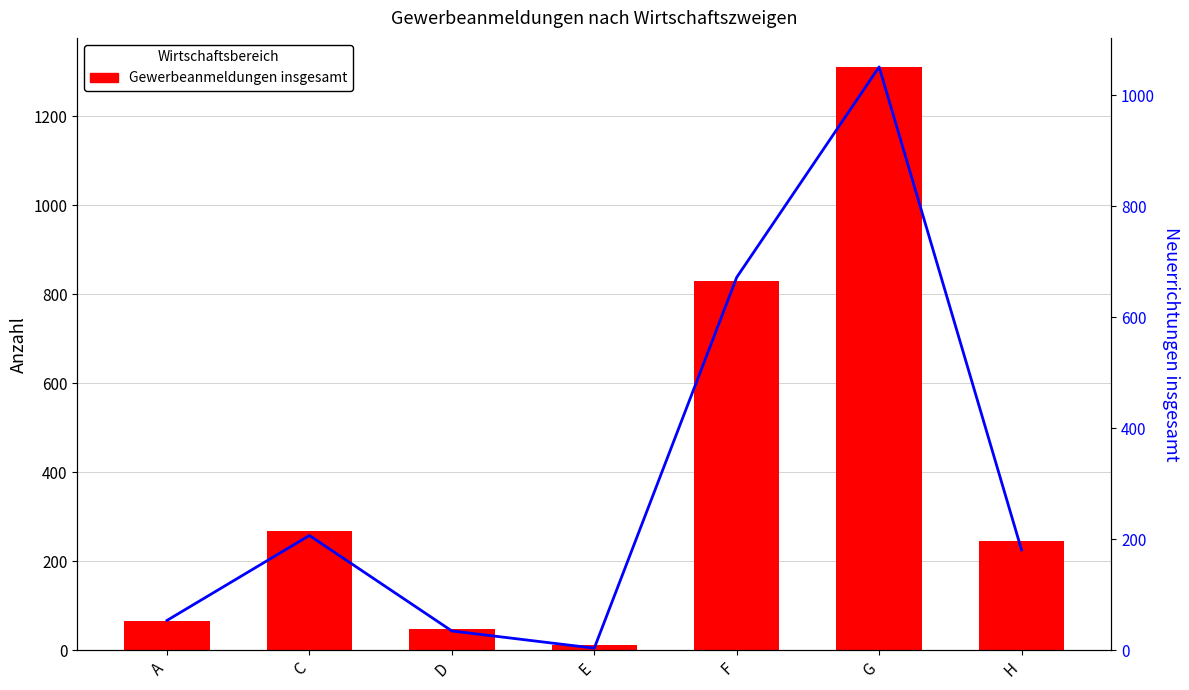

How many series are shown in this chart?

2